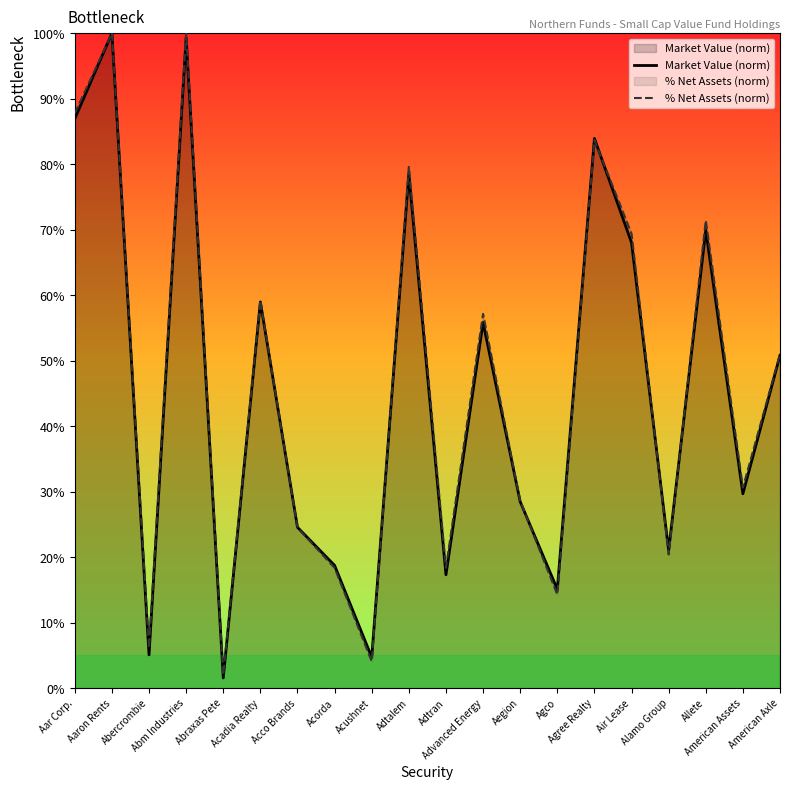

What is the difference between the second highest and second lowest values in the Market Value (norm) series?

94.6